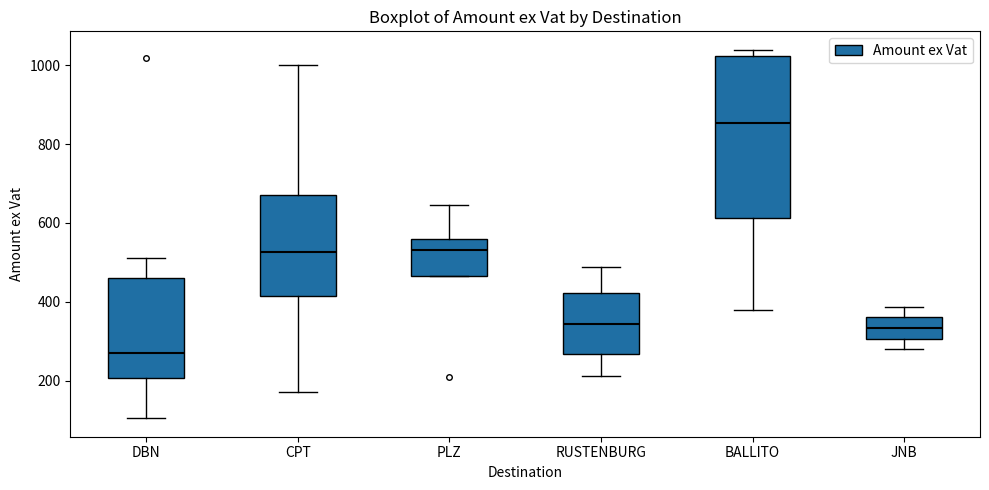

Reading left to right, read every box against the y-axis: the position of its median line, the range the box covers, and the ends of its whiskers. The values are not printed on the chart, so give them approximately, as read against the axis.

DBN: median 260, box 200 to 460, whiskers 100 to 520
CPT: median 520, box 420 to 660, whiskers 180 to 1000
PLZ: median 540, box 460 to 560, whiskers 460 to 640
RUSTENBURG: median 340, box 260 to 420, whiskers 220 to 480
BALLITO: median 860, box 620 to 1020, whiskers 380 to 1040
JNB: median 340, box 300 to 360, whiskers 280 to 380